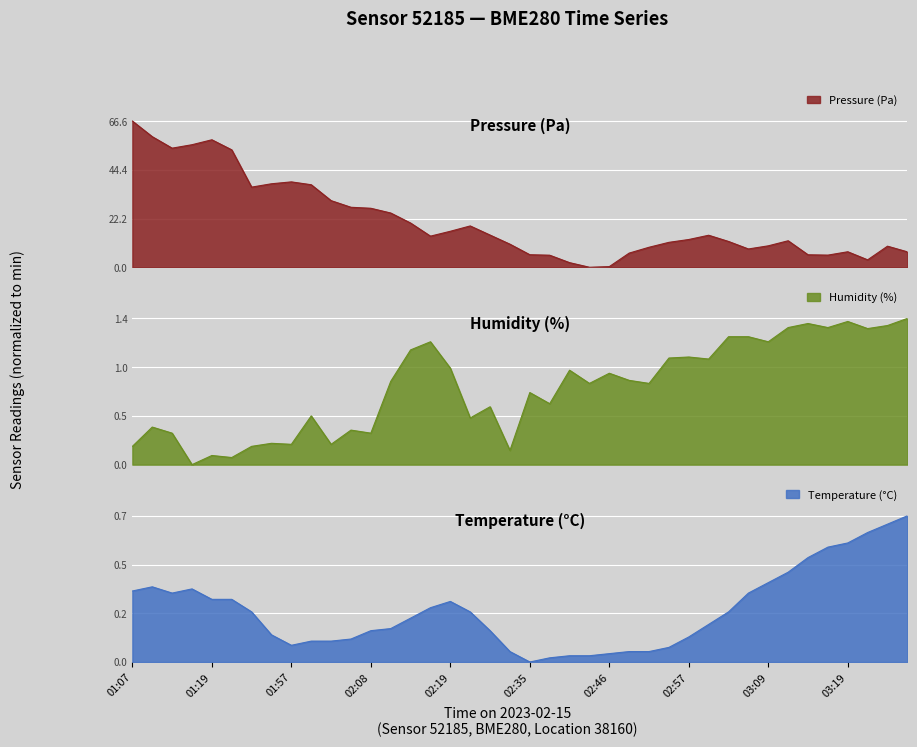

True or false: humidity has a value of 0.5 at 02:08.

False